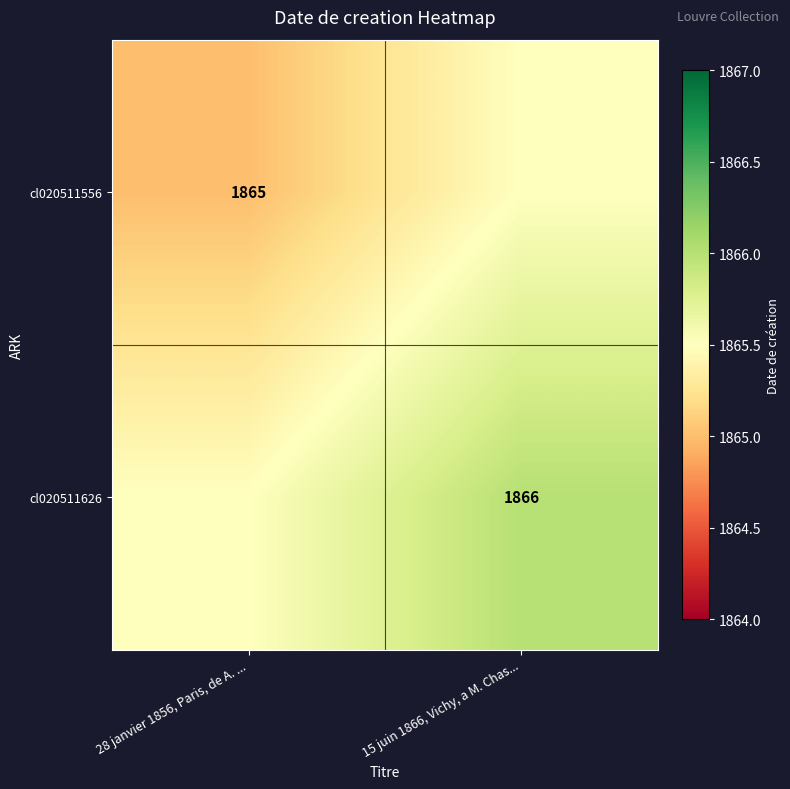

True or false: cl020511626 has a value of 2777.8 at 15 juin 1866, Vichy, a M. Chas....

False